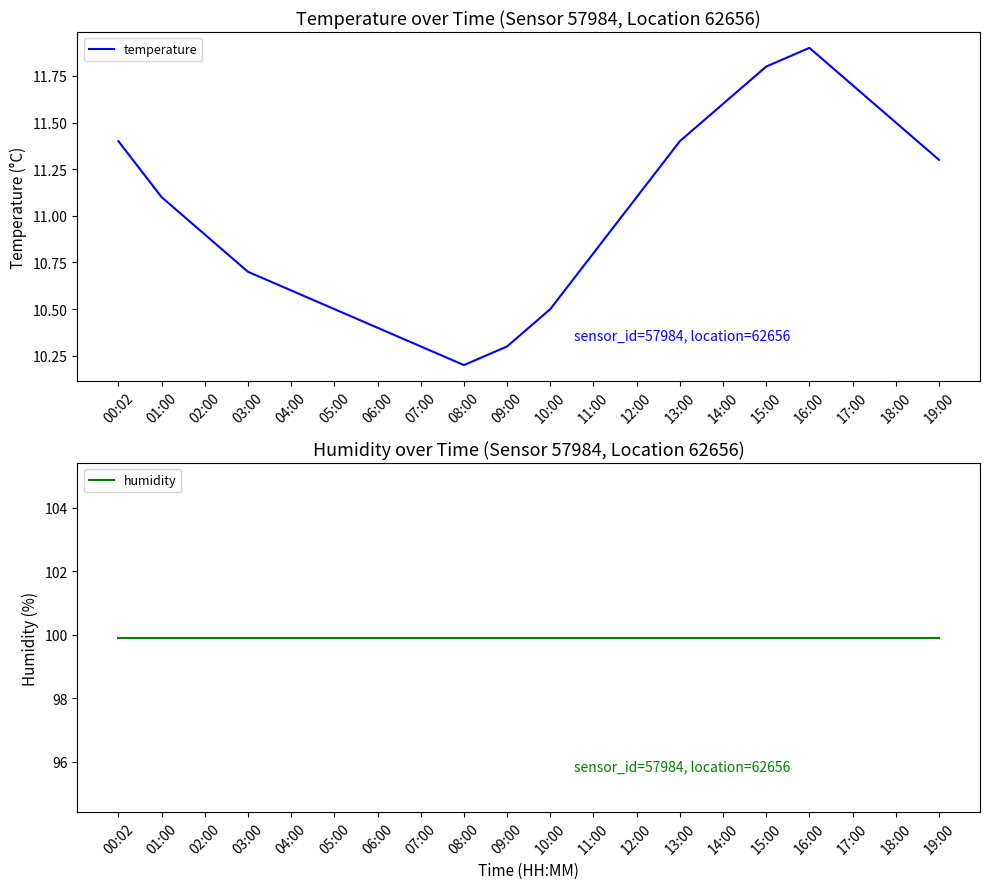

Is this an area chart (filled region under the line)?

No